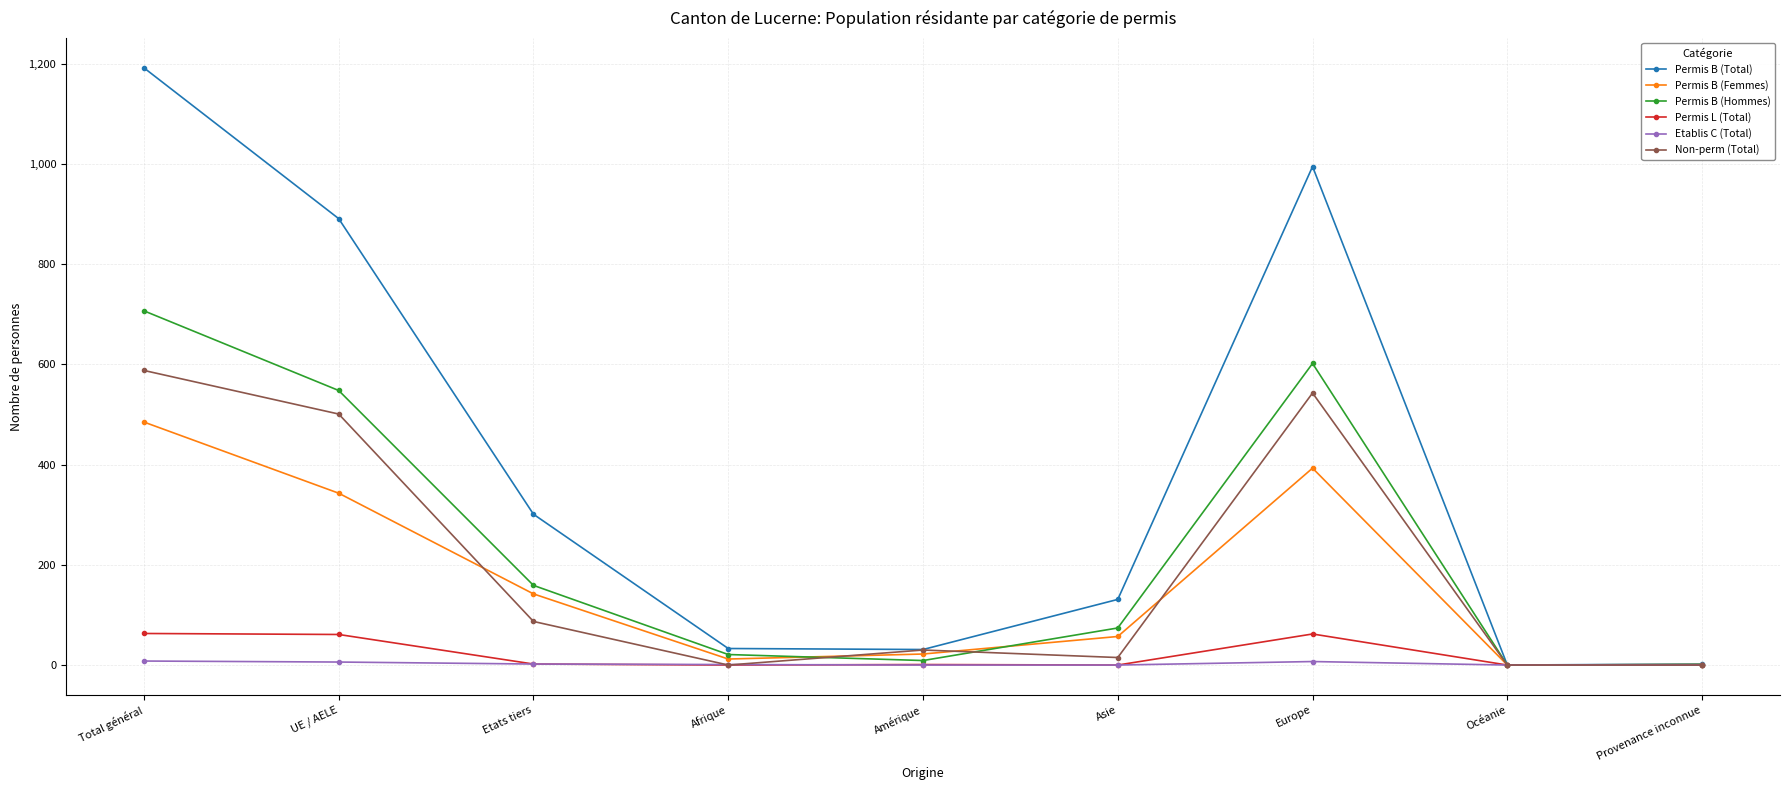

What is the sum of all Permis B (Total) values?

3576